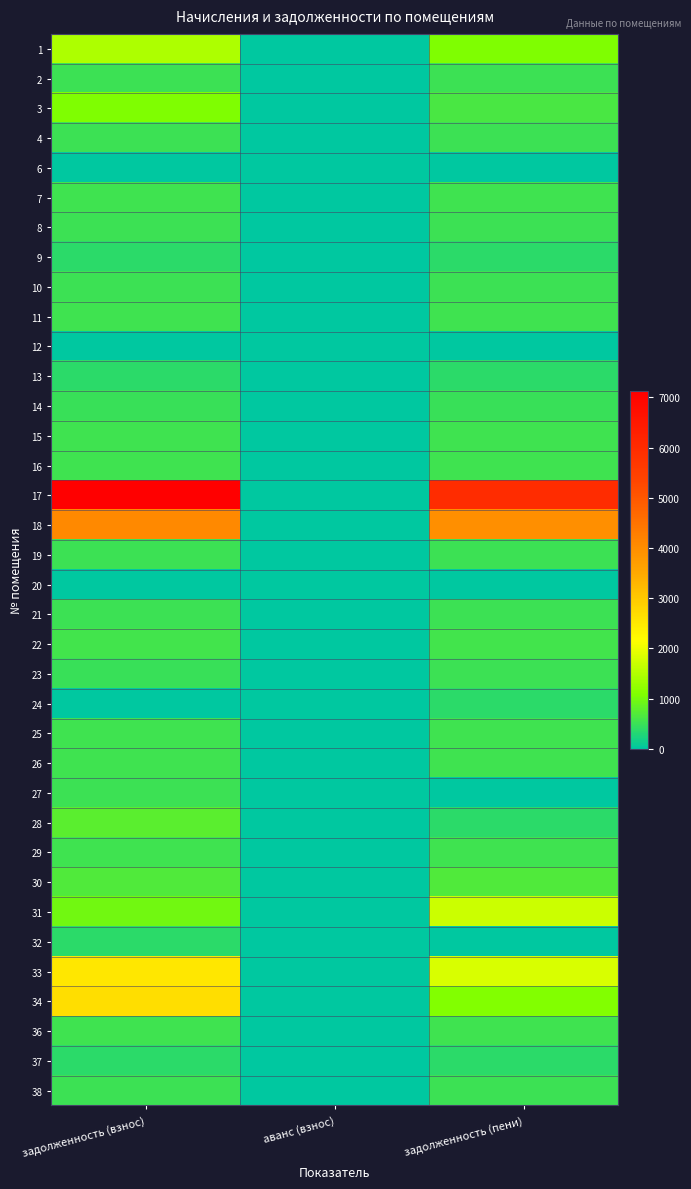

Reading right to left, list all the values displayed in this chart.

1: задолженность (пени)=1074.7	аванс (взнос)=0.0	задолженность (взнос)=1449.5
2: задолженность (пени)=515.0	аванс (взнос)=0.0	задолженность (взнос)=515.0
3: задолженность (пени)=638.0	аванс (взнос)=0.0	задолженность (взнос)=1060.2
4: задолженность (пени)=528.5	аванс (взнос)=0.0	задолженность (взнос)=528.5
6: задолженность (пени)=0.0	аванс (взнос)=0.0	задолженность (взнос)=0.0
7: задолженность (пени)=542.0	аванс (взнос)=0.0	задолженность (взнос)=542.0
8: задолженность (пени)=523.6	аванс (взнос)=0.0	задолженность (взнос)=523.5
9: задолженность (пени)=371.2	аванс (взнос)=0.0	задолженность (взнос)=371.2
10: задолженность (пени)=513.7	аванс (взнос)=0.0	задолженность (взнос)=513.7
11: задолженность (пени)=545.7	аванс (взнос)=0.0	задолженность (взнос)=545.7
12: задолженность (пени)=0.0	аванс (взнос)=0.0	задолженность (взнос)=0.0
13: задолженность (пени)=373.6	аванс (взнос)=0.0	задолженность (взнос)=373.6
14: задолженность (пени)=500.2	аванс (взнос)=0.0	задолженность (взнос)=500.2
15: задолженность (пени)=540.8	аванс (взнос)=0.0	задолженность (взнос)=540.8
16: задолженность (пени)=532.2	аванс (взнос)=0.0	задолженность (взнос)=532.2
17: задолженность (пени)=5979.6	аванс (взнос)=0.0	задолженность (взнос)=7135.7
18: задолженность (пени)=3963.2	аванс (взнос)=0.0	задолженность (взнос)=4080.3
19: задолженность (пени)=510.0	аванс (взнос)=0.0	задолженность (взнос)=510.0
20: задолженность (пени)=0.0	аванс (взнос)=0.0	задолженность (взнос)=0.0
21: задолженность (пени)=527.2	аванс (взнос)=0.0	задолженность (взнос)=527.2
22: задолженность (пени)=561.6	аванс (взнос)=0.0	задолженность (взнос)=561.6
23: задолженность (пени)=512.5	аванс (взнос)=0.0	задолженность (взнос)=484.5
24: задолженность (пени)=366.2	аванс (взнос)=0.0	задолженность (взнос)=0.0
25: задолженность (пени)=532.2	аванс (взнос)=0.0	задолженность (взнос)=532.2
26: задолженность (пени)=545.7	аванс (взнос)=0.0	задолженность (взнос)=545.7
27: задолженность (пени)=0.0	аванс (взнос)=0.0	задолженность (взнос)=512.5
28: задолженность (пени)=377.3	аванс (взнос)=0.0	задолженность (взнос)=754.6
29: задолженность (пени)=529.7	аванс (взнос)=0.0	задолженность (взнос)=529.7
30: задолженность (пени)=676.4	аванс (взнос)=0.0	задолженность (взнос)=676.4
31: задолженность (пени)=1714.6	аванс (взнос)=0.0	задолженность (взнос)=952.2
32: задолженность (пени)=0.0	аванс (взнос)=0.0	задолженность (взнос)=373.6
33: задолженность (пени)=1839.1	аванс (взнос)=0.0	задолженность (взнос)=2518.5
34: задолженность (пени)=1112.5	аванс (взнос)=0.0	задолженность (взнос)=2653.1
36: задолженность (пени)=530.2	аванс (взнос)=0.0	задолженность (взнос)=533.4
37: задолженность (пени)=373.6	аванс (взнос)=0.0	задолженность (взнос)=373.6
38: задолженность (пени)=527.2	аванс (взнос)=0.0	задолженность (взнос)=527.2